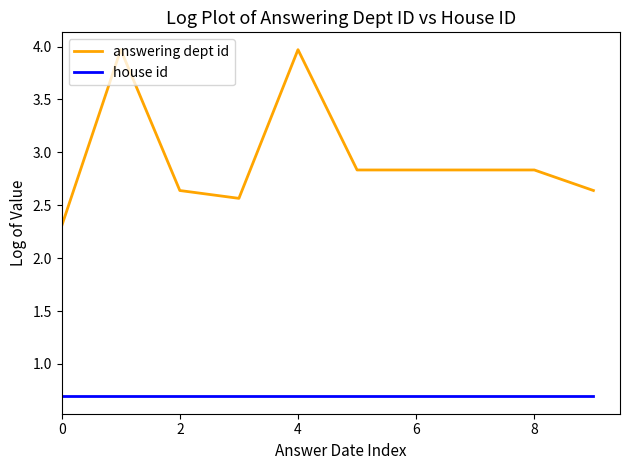

What is the lowest value of the answering dept id series?

2.3